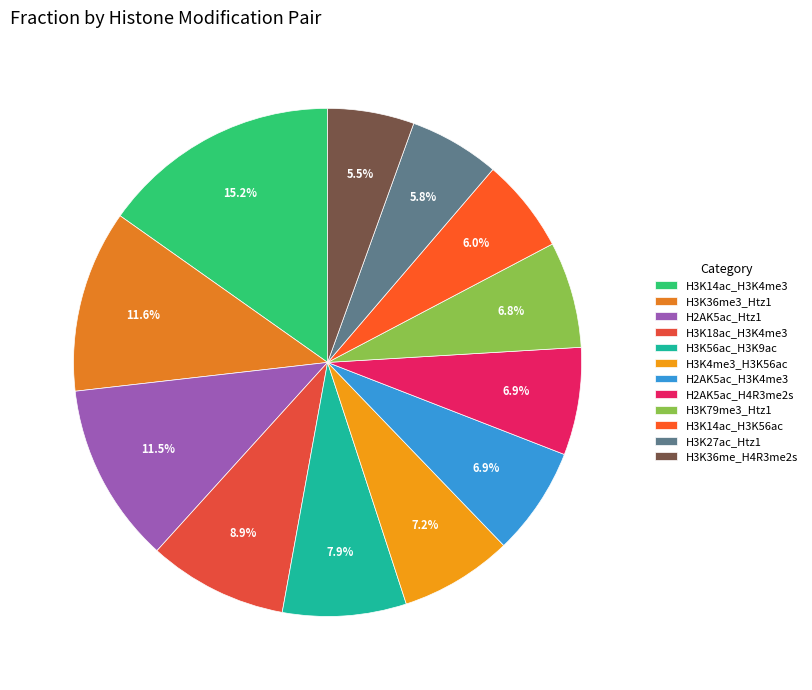

What percentage is NOT represented by H3K18ac_H3K4me3?

91.1%